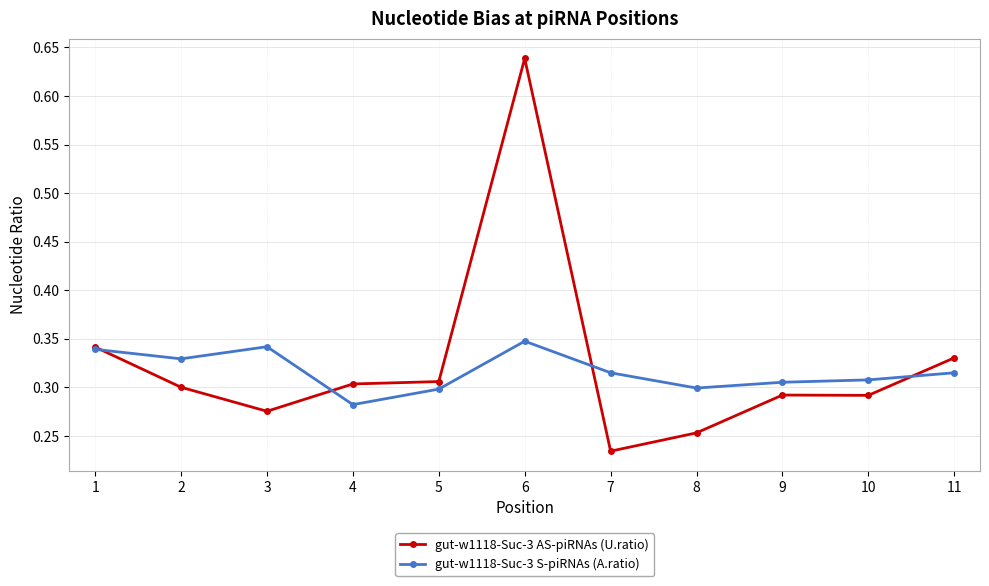

Which series has the widest spread of values?

gut-w1118-Suc-3 AS-piRNAs (U.ratio)